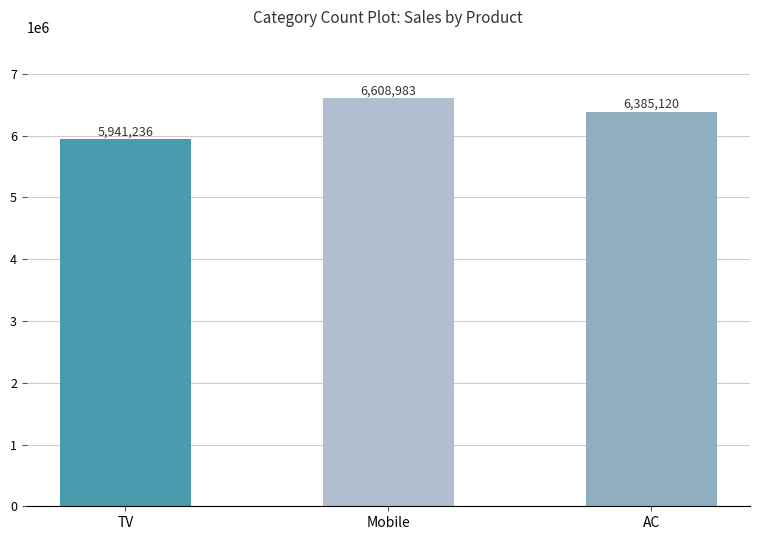

Reading left to right, transcribe all the data shown in this chart.

5941236	6608983	6385120